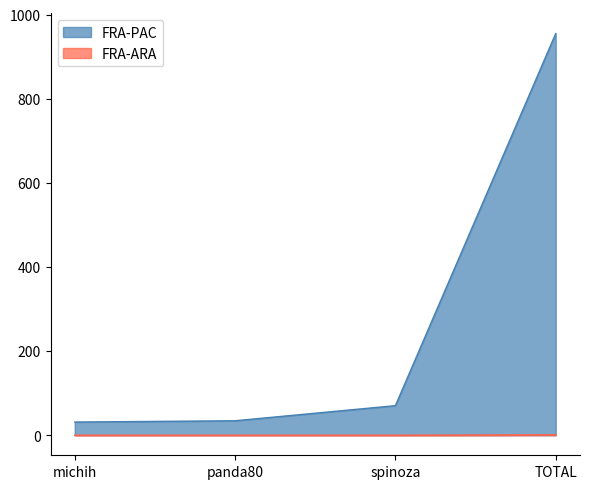

The value of FRA-ARA at michih is 0.6. True or false?

False